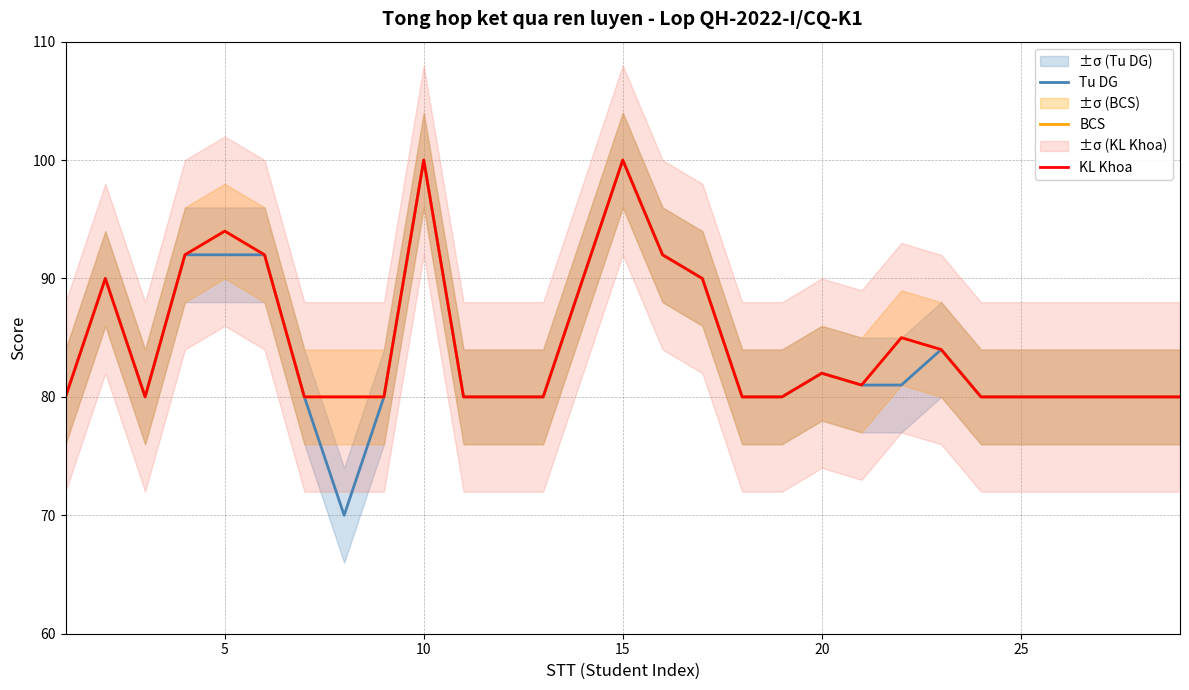

Is the value of KL Khoa at 19 greater than the value of Tu DG at 27?

Yes